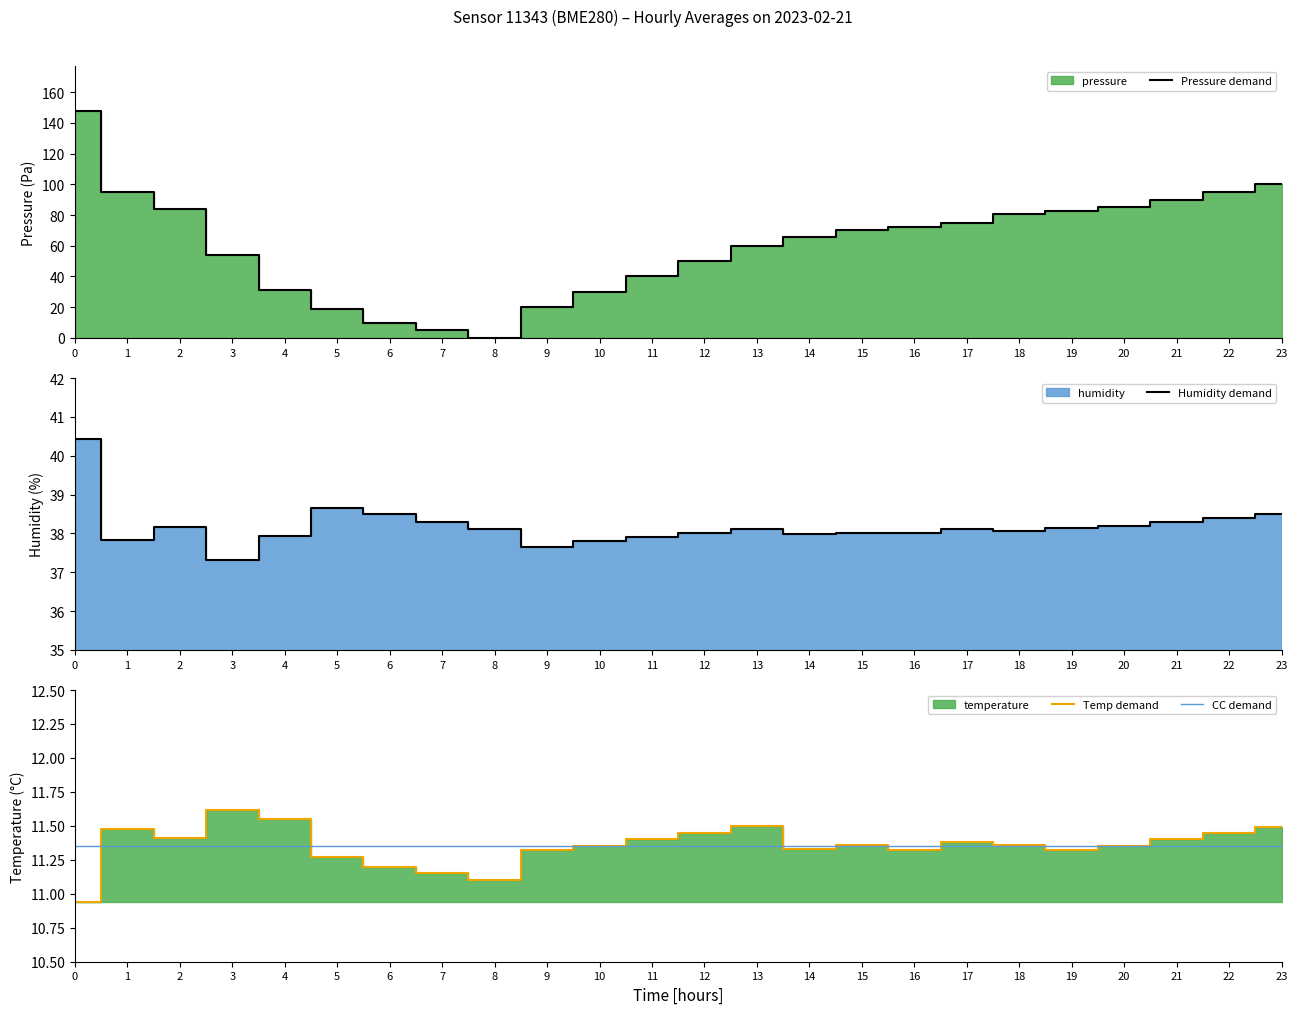

What is the minimum value for Temp demand?

10.9